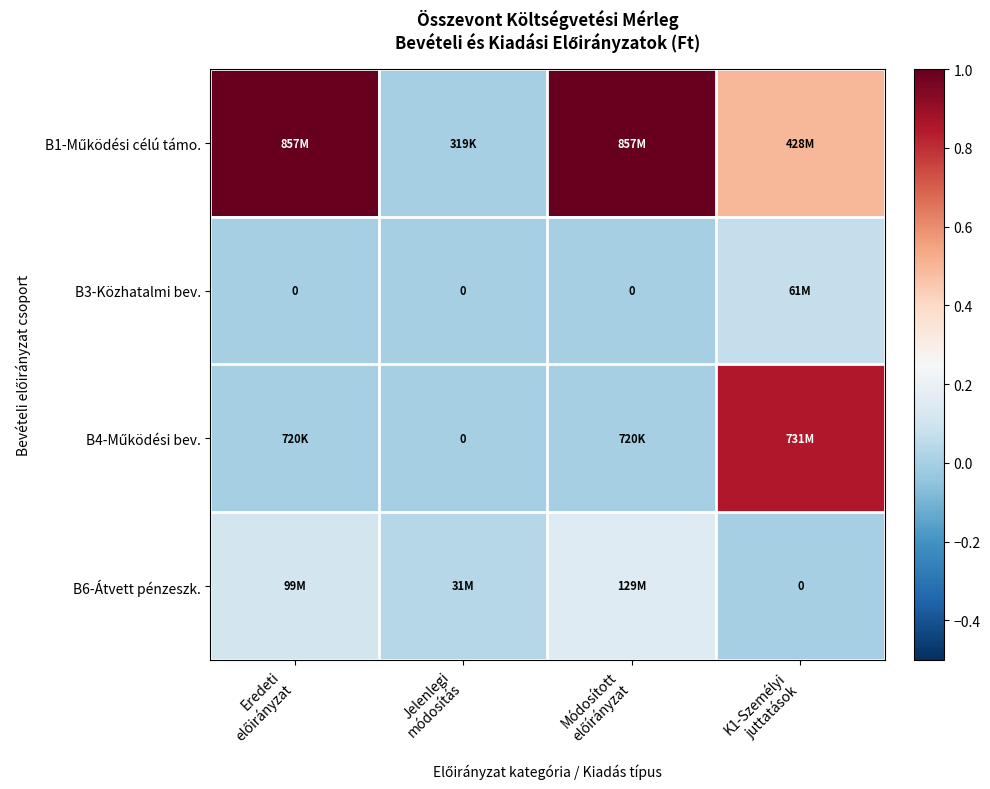

How many positive values does the B4-Működési bev. series have?

3